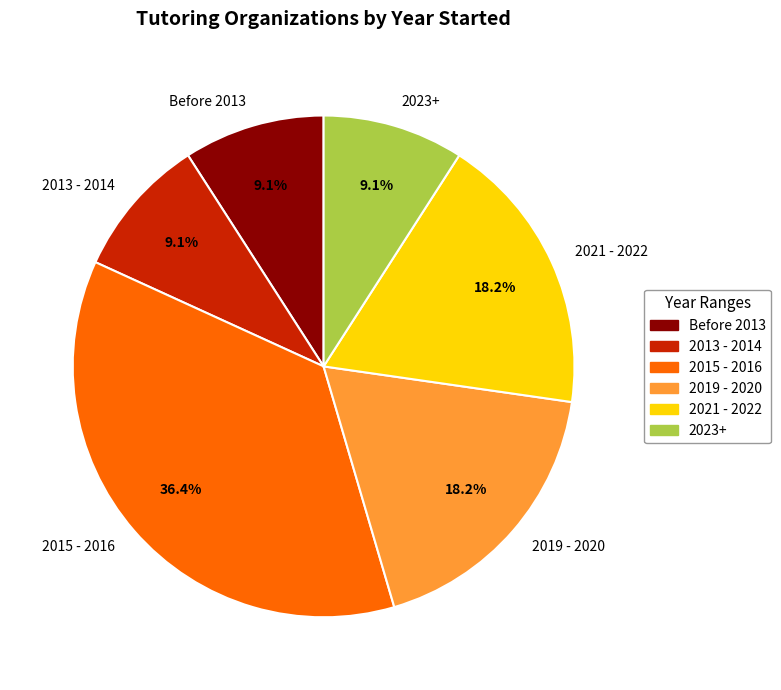

Does any single category account for the majority?

No